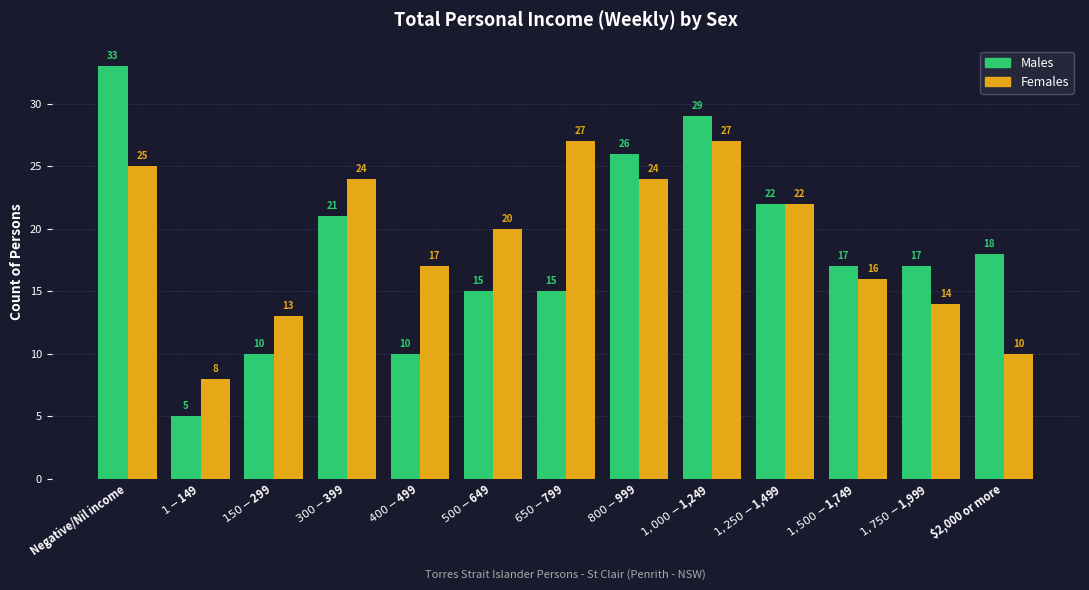

Rank the series at $1,000-$1,249 from lowest to highest value.

Females, Males